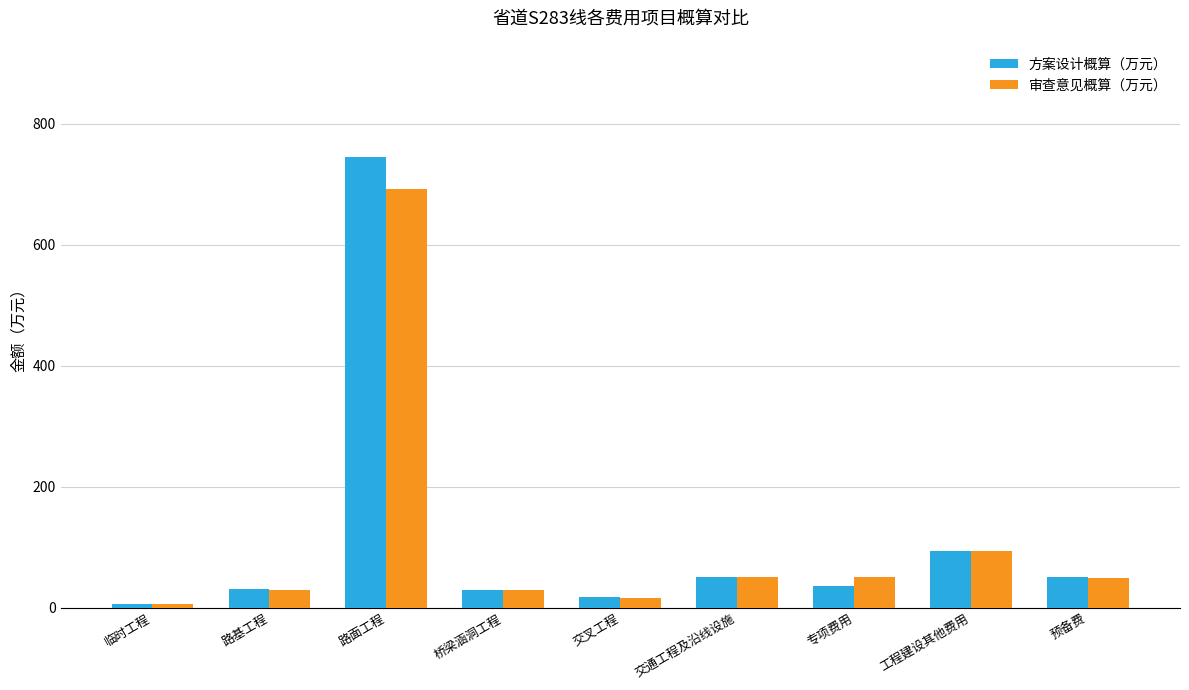

Which series has the widest spread of values?

方案设计概算（万元）